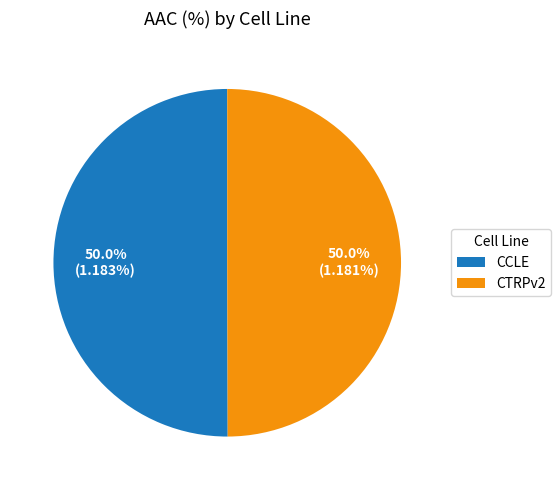

Approximately how many times larger is the value at CTRPv2 compared to CCLE?

1.0